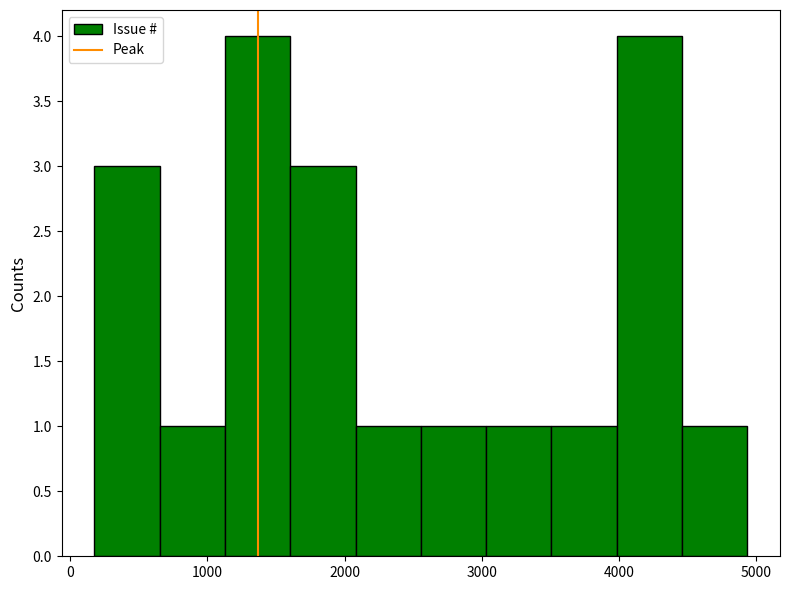

Reading left to right, list every bar in this chart as the range it spans on the x-axis followed by its height. Neither the bar edges nor the heights are printed on the chart, so give them approximately, as read against the axes.

200 to 700: 3
700 to 1100: 1
1100 to 1600: 4
1600 to 2100: 3
2100 to 2600: 1
2600 to 3000: 1
3000 to 3500: 1
3500 to 4000: 1
4000 to 4500: 4
4500 to 4900: 1